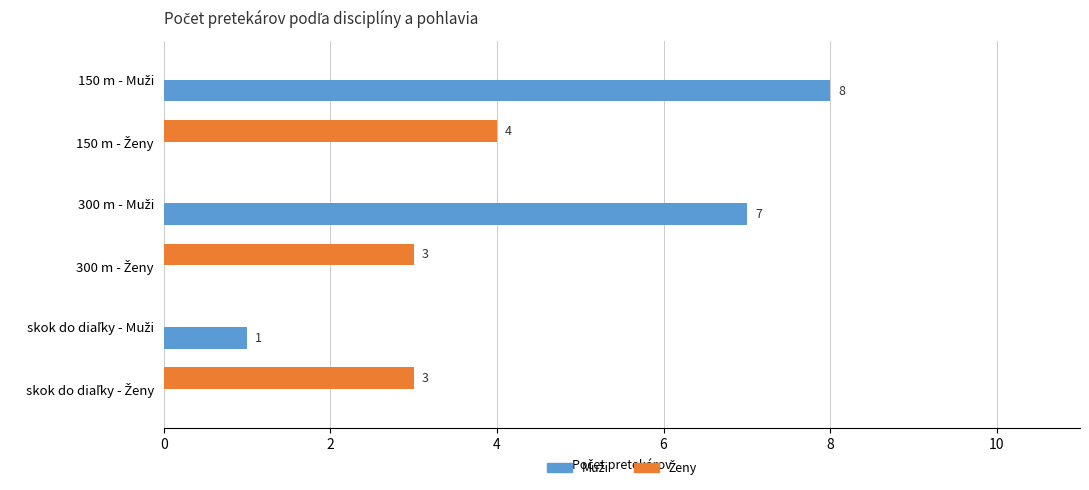

How many distinct data groups are displayed?

2